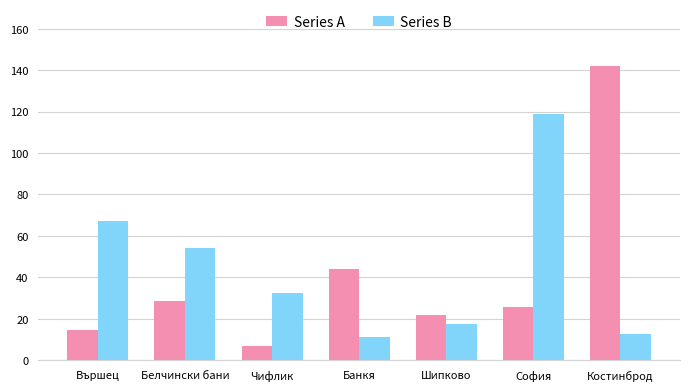

What is the label of the 3rd bar from the left?

Чифлик